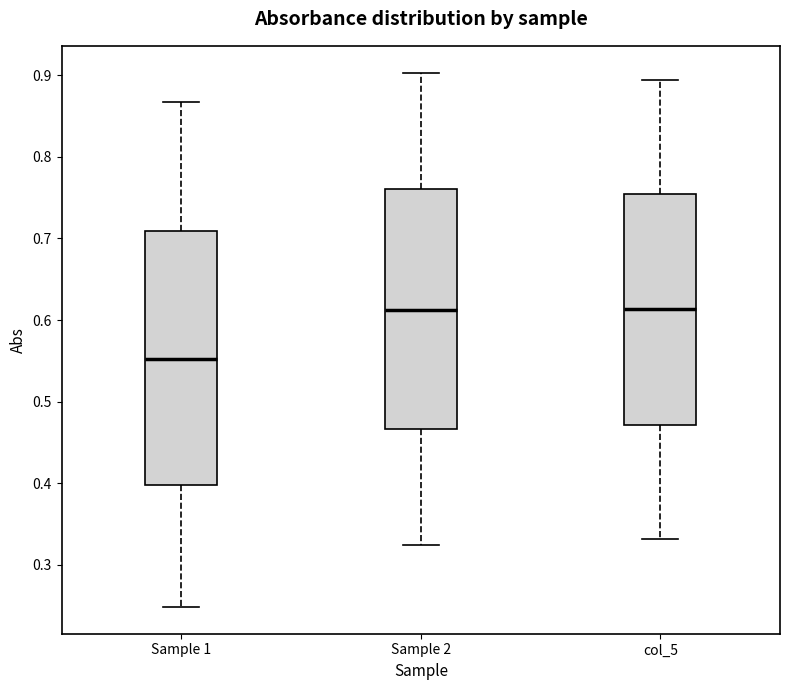

Reading left to right, transcribe this box plot: for each box, give where its median line is, the range the box spans, and where its two whiskers end, as read against the y-axis. The values are not printed on the chart, so give them approximately, as read against the axis.

Sample 1: median 0.55, box 0.40 to 0.71, whiskers 0.25 to 0.87
Sample 2: median 0.61, box 0.47 to 0.76, whiskers 0.32 to 0.90
col_5: median 0.61, box 0.47 to 0.75, whiskers 0.33 to 0.89